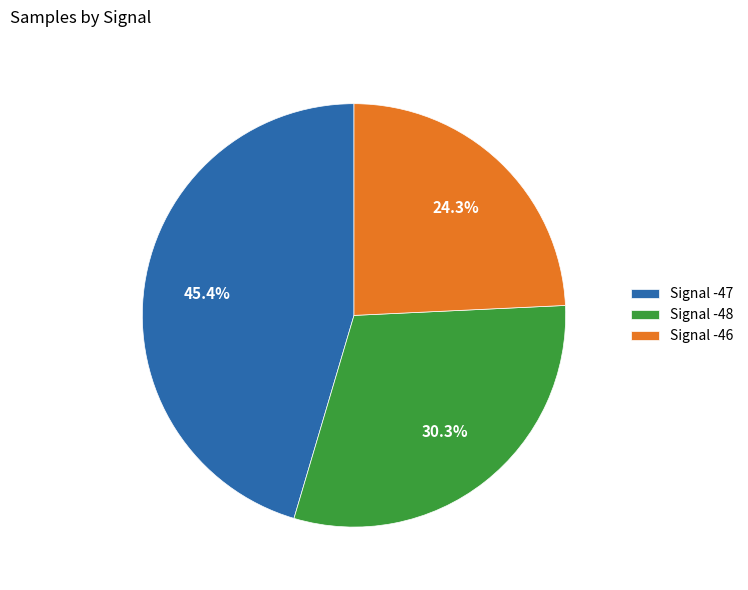

What percentage is NOT represented by Signal -47?

54.6%